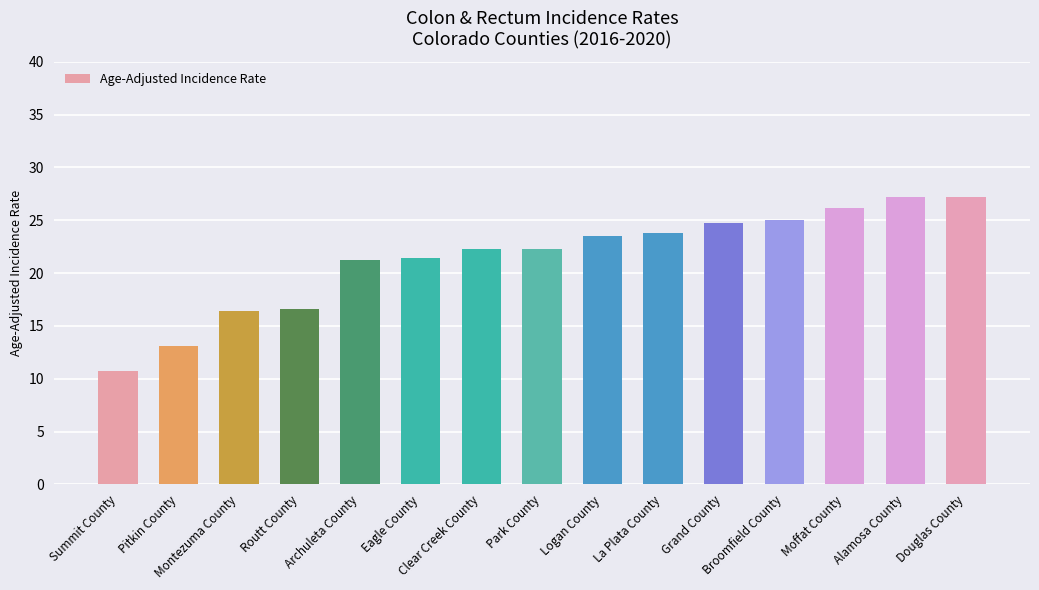

What is the sum of all values?

321.6